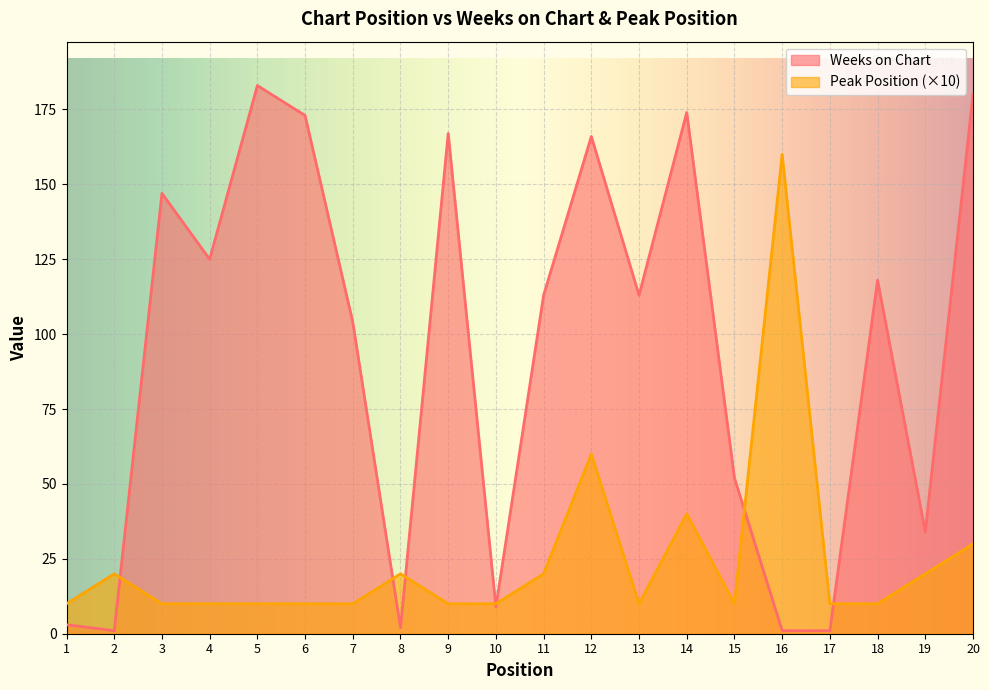

How many categories are shown in the chart?

20